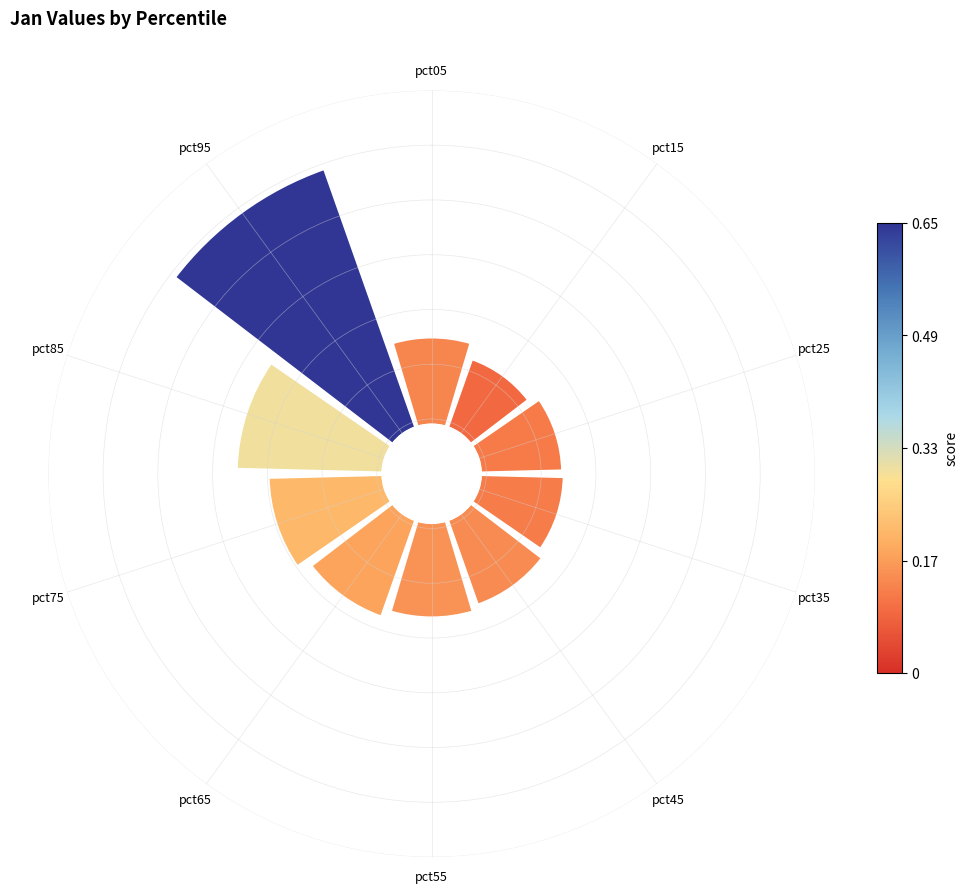

Which category has the smallest portion of the pie?

pct15